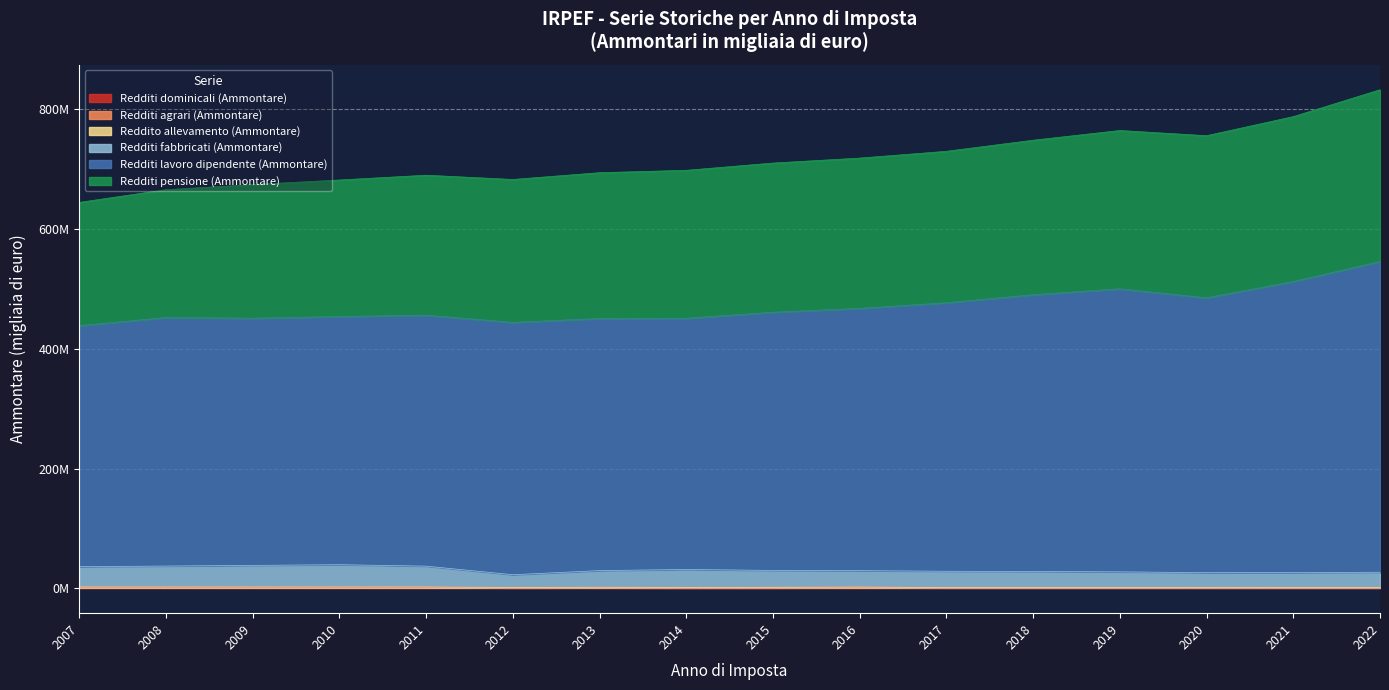

At which label does Redditi dominicali (Ammontare) first exceed 631593?

2007